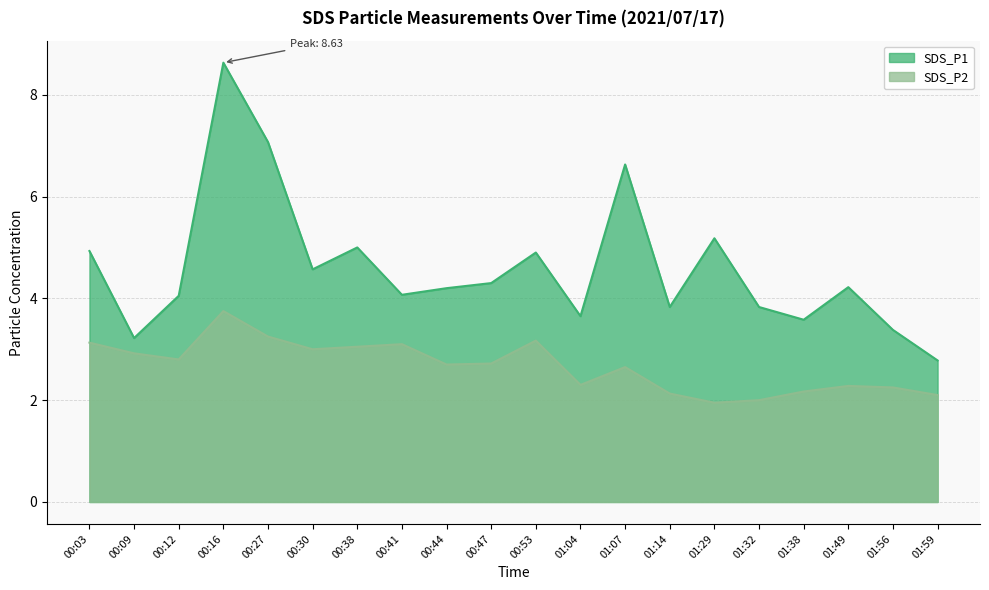

At which category does SDS_P2 reach its first local peak?

00:16